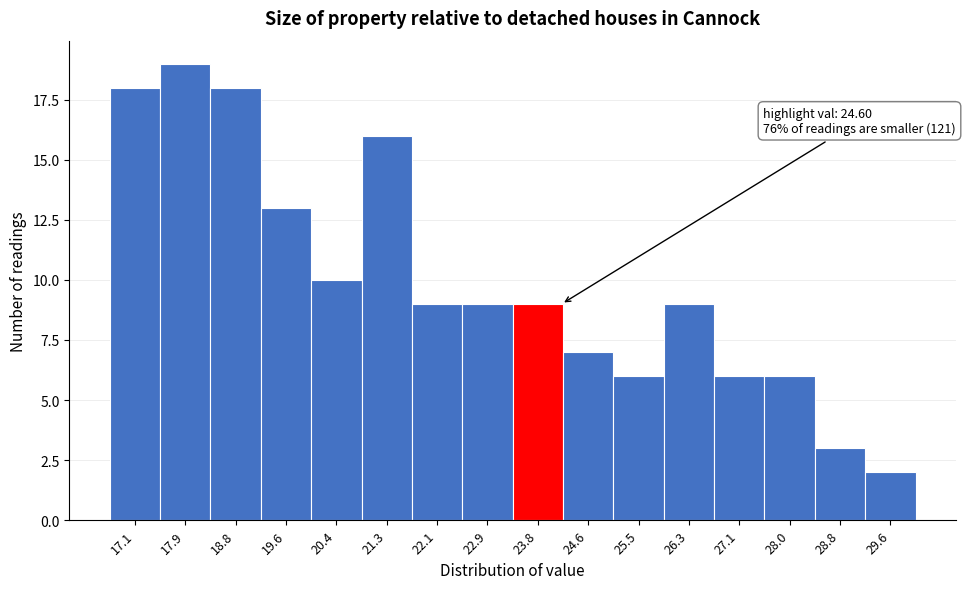

Reading left to right, extract all data points from this chart.

18	19	18	13	10	16	9	9	9	7	6	9	6	6	3	2